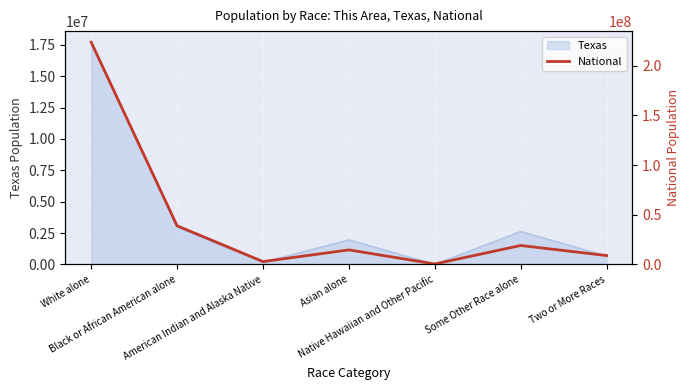

What position from the left is American Indian and Alaska Native?

3